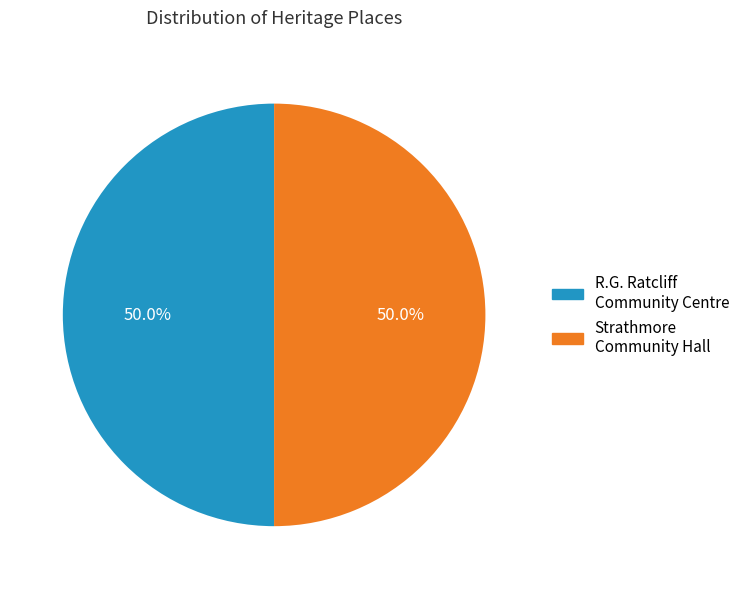

Which slice is the smallest?

R.G. RATCLIFF COMMUNITY CENTRE